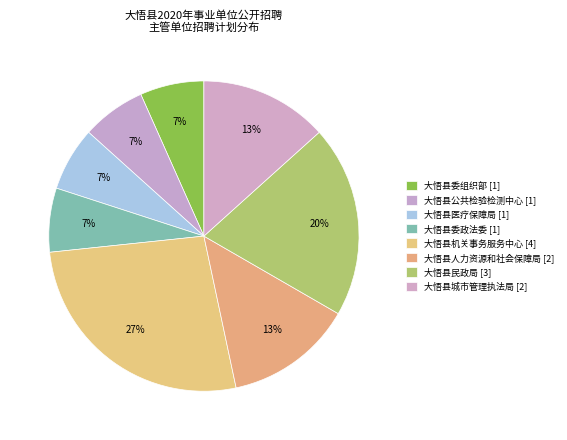

To the nearest percent, what is the difference between the largest and smallest slice percentages?

20%